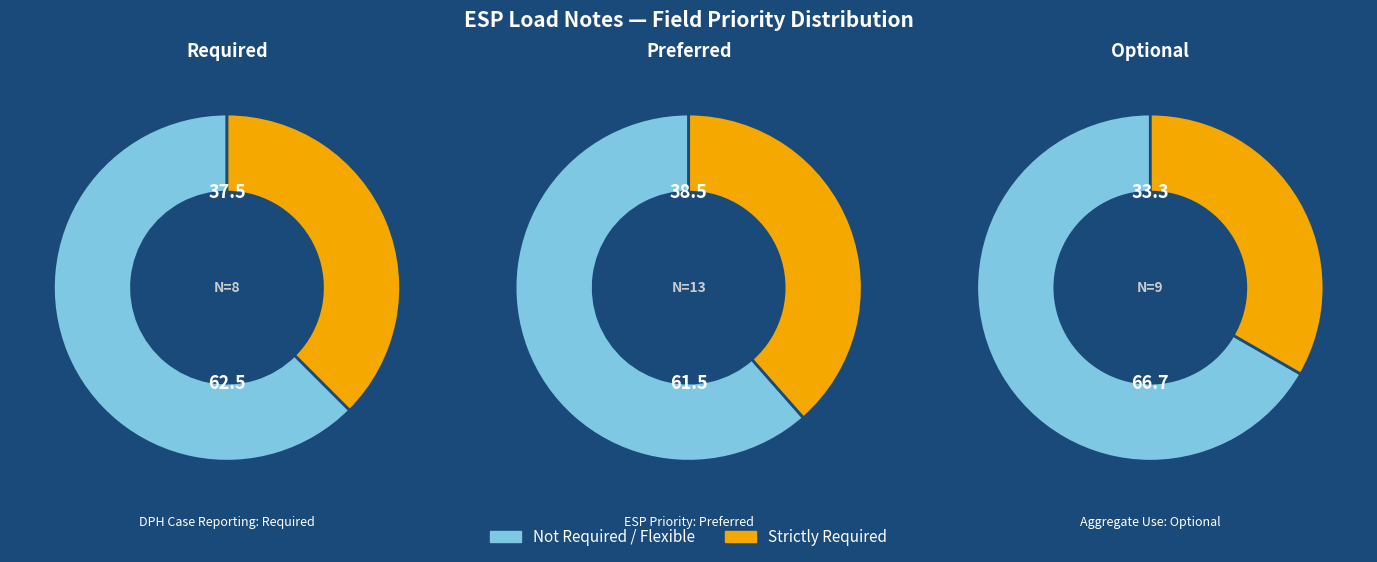

Is Preferred the majority of the pie?

No